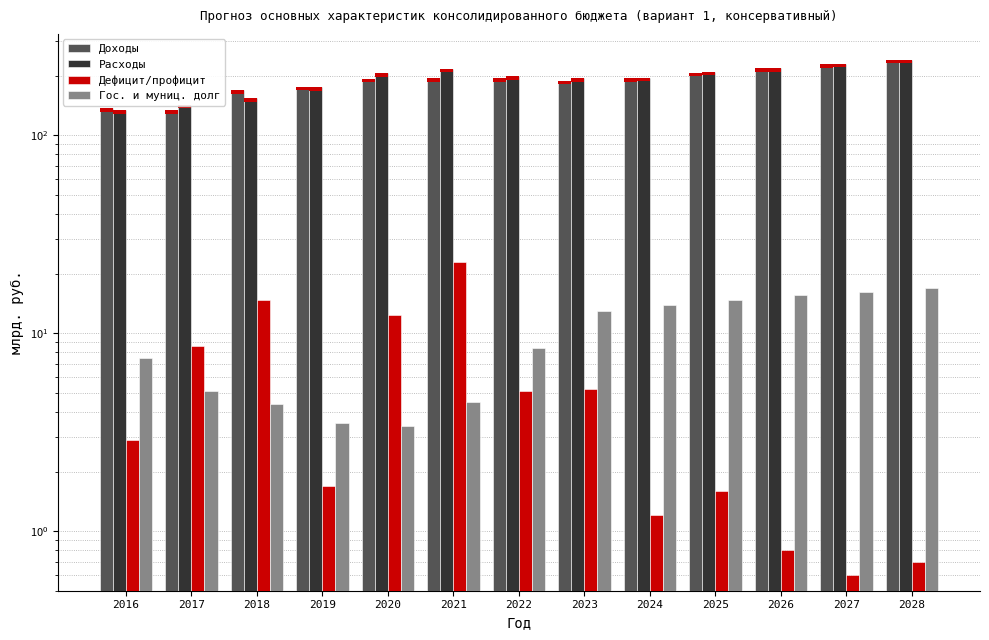

How many values in the Дефицит/профицит series are below 2?

6